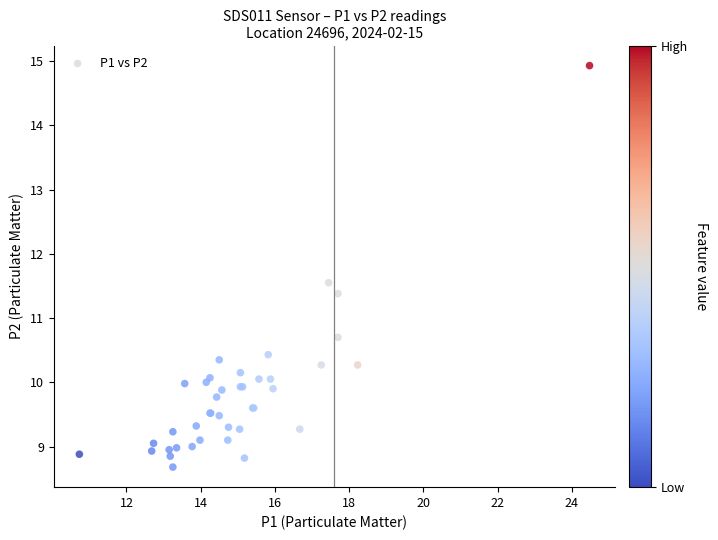

What Y value in the scatter plot is closest to 11?

10.7